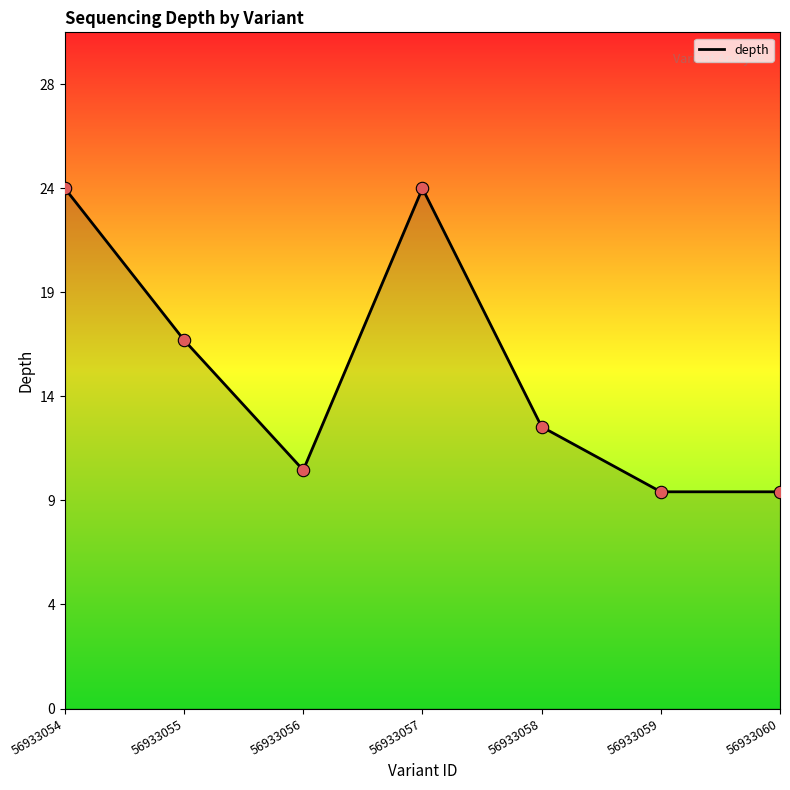

Is this an area chart (filled region under the line)?

Yes